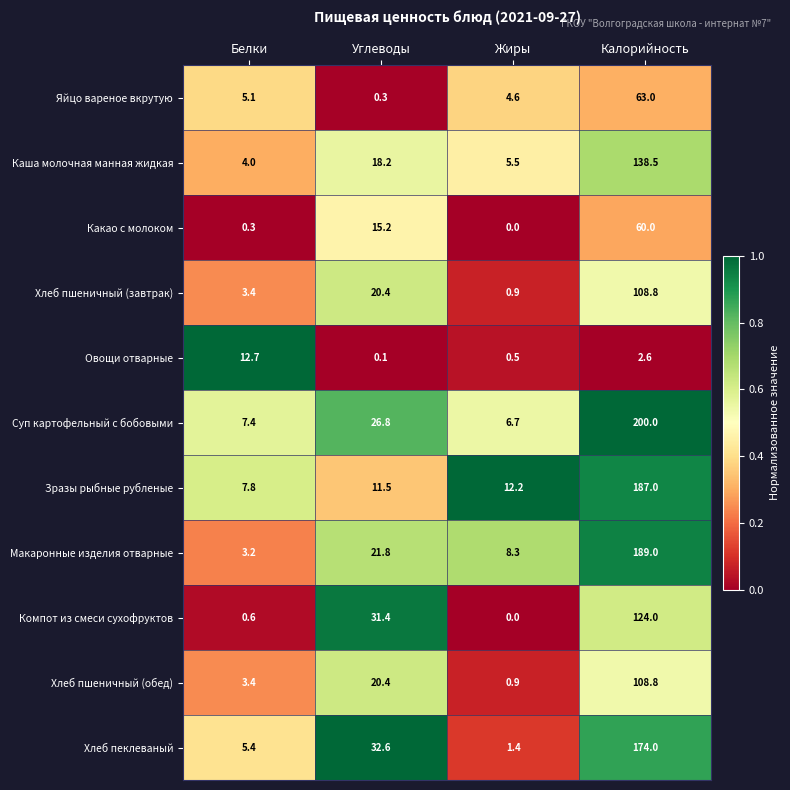

What is the average value of the Зразы рыбные рубленые series?

54.6